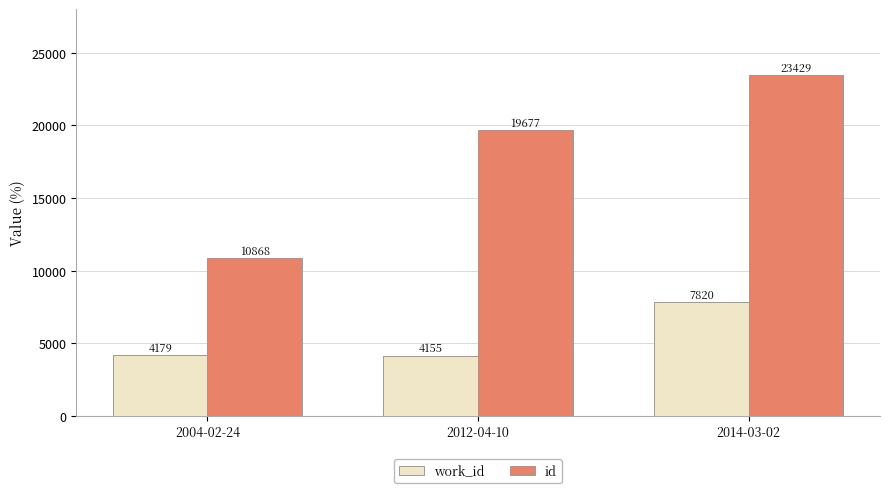

What is the difference between the maximum and minimum values in the work_id series?

3665